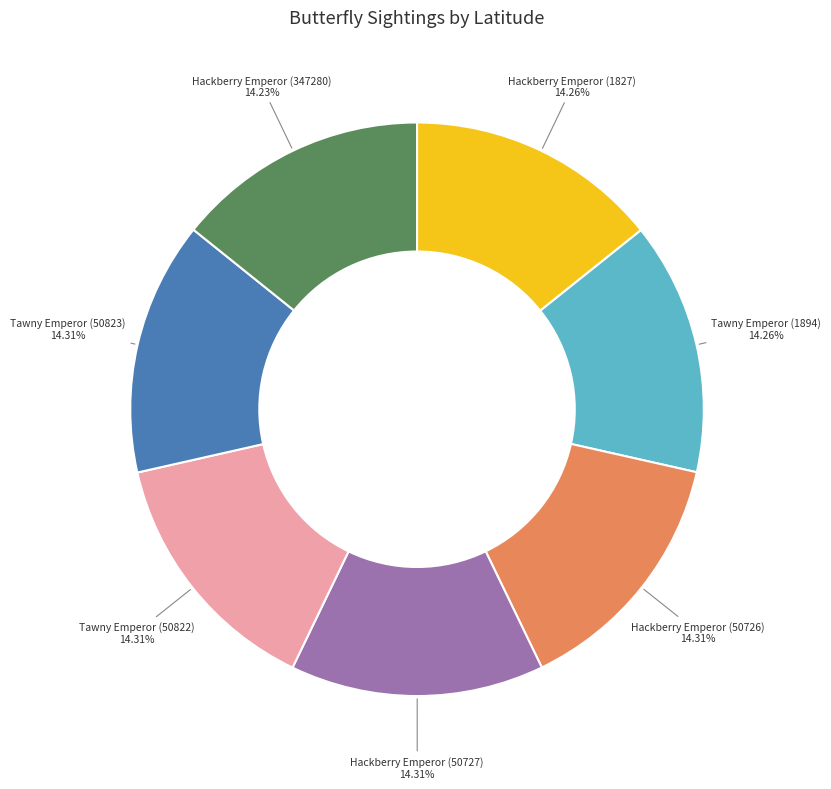

Does any single category account for the majority?

No